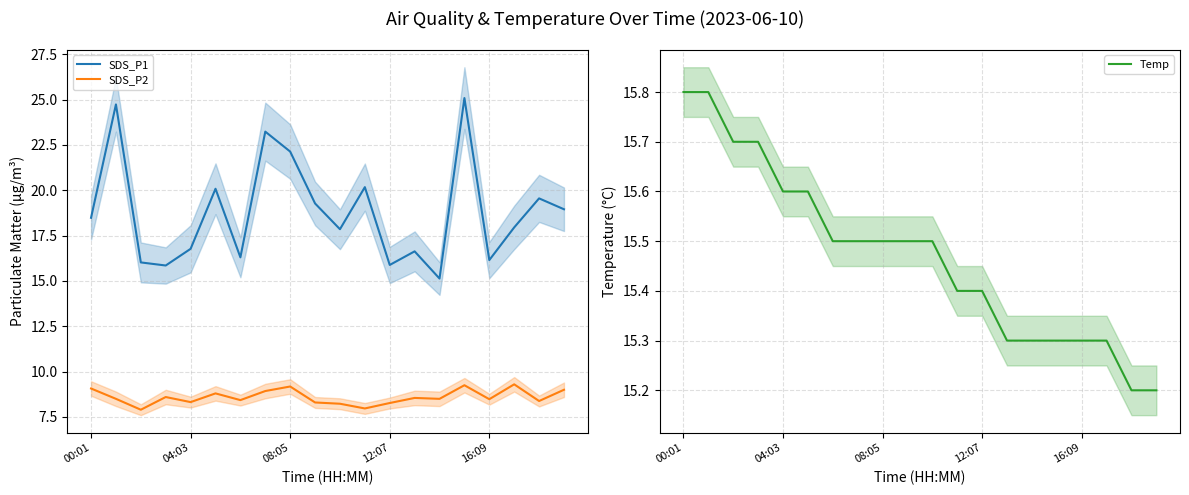

How many interior local peaks does the SDS_P2 series have?

6